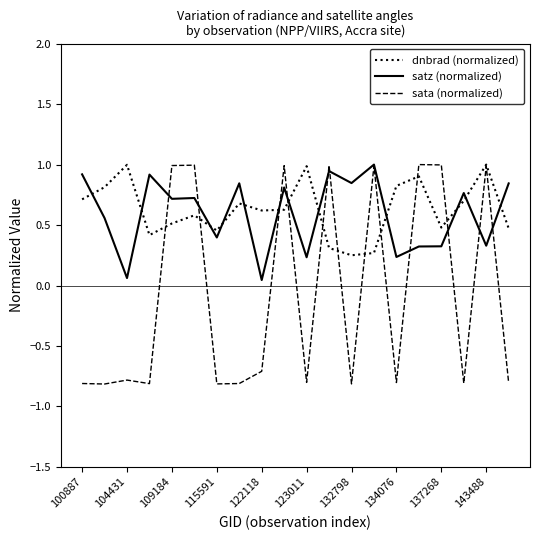

After their last crossing, which series has the higher values: dnbrad (normalized) or satz (normalized)?

satz (normalized)